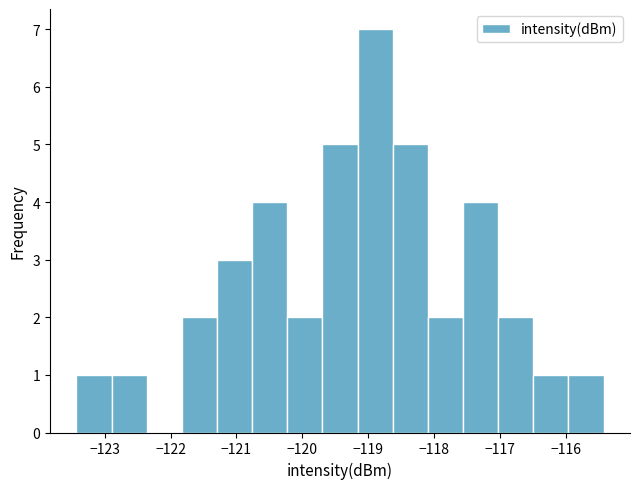

Reading left to right, transcribe this chart: for each bar, give the range it covers on the x-axis and its height. Neither the bar edges nor the heights are printed on the chart, so give them approximately, as read against the axes.

-123.4 to -122.9: 1
-122.9 to -122.4: 1
-122.4 to -121.8: 0
-121.8 to -121.3: 2
-121.3 to -120.8: 3
-120.8 to -120.2: 4
-120.2 to -119.7: 2
-119.7 to -119.2: 5
-119.2 to -118.6: 7
-118.6 to -118.1: 5
-118.1 to -117.6: 2
-117.6 to -117.0: 4
-117.0 to -116.5: 2
-116.5 to -116.0: 1
-116.0 to -115.4: 1